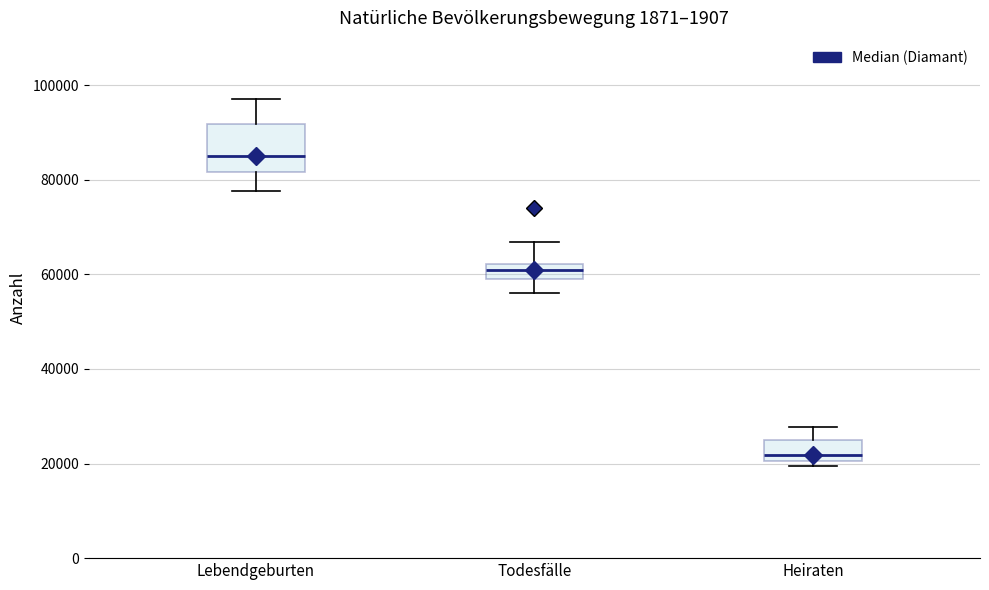

Reading left to right, transcribe this box plot: for each box, give where its median line is, the range the box spans, and where its two whiskers end, as read against the y-axis. The values are not printed on the chart, so give them approximately, as read against the axis.

Lebendgeburten: median 84000, box 82000 to 92000, whiskers 78000 to 98000
Todesfälle: median 60000, box 58000 to 62000, whiskers 56000 to 66000
Heiraten: median 22000, box 20000 to 26000, whiskers 20000 (just below the box's lower edge) to 28000